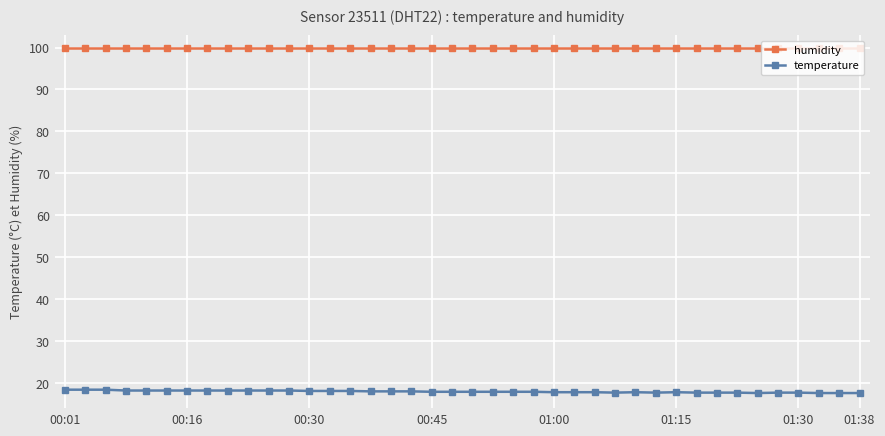

What is the average value of the humidity series?

99.9